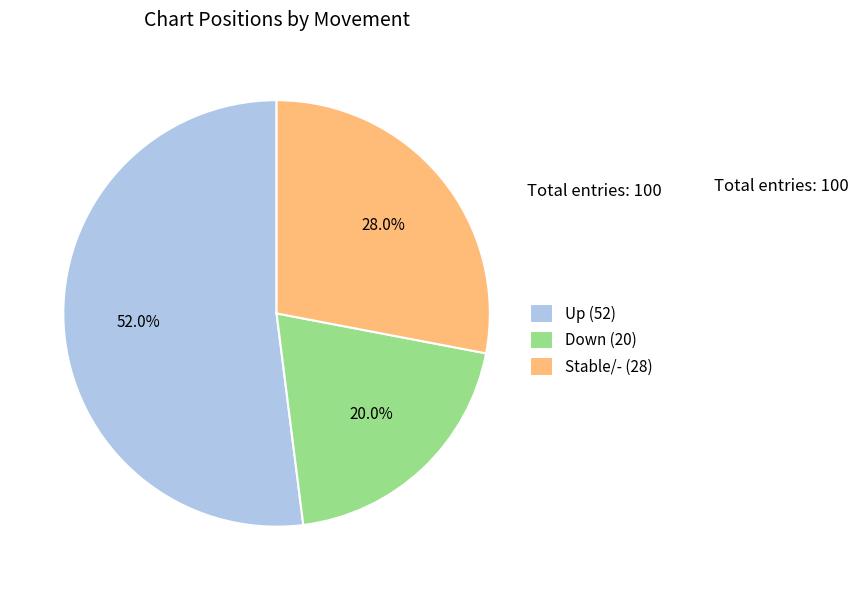

Which category accounts for the majority?

Up (52)